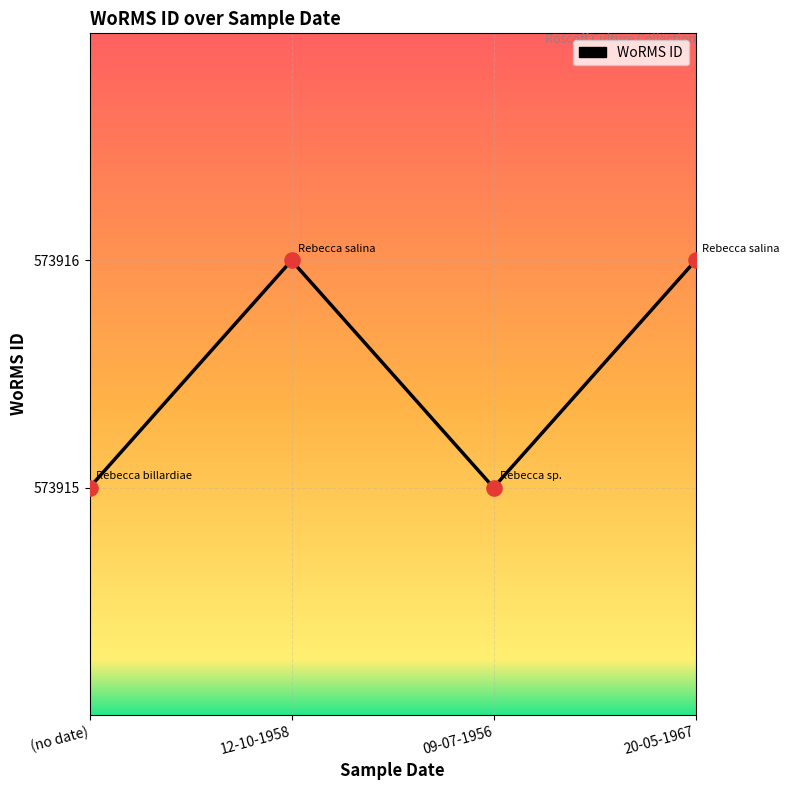

Between 12-10-1958 and (no date), which is larger?

12-10-1958